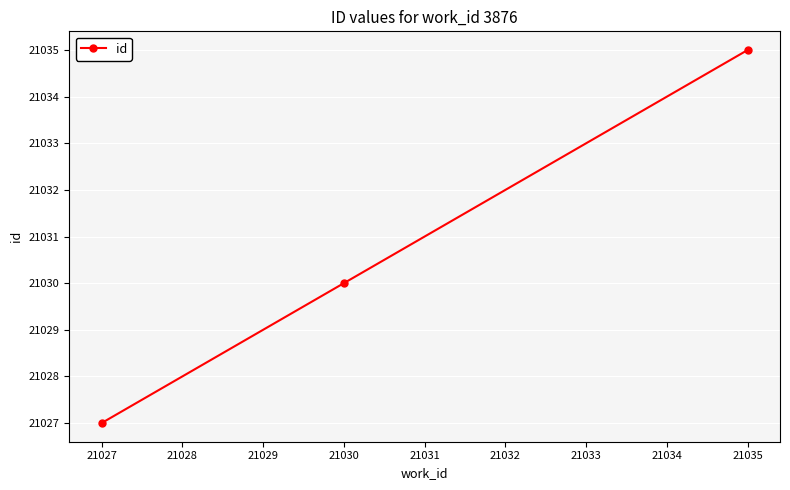

Count the values in the range 21027 to 21035.

3